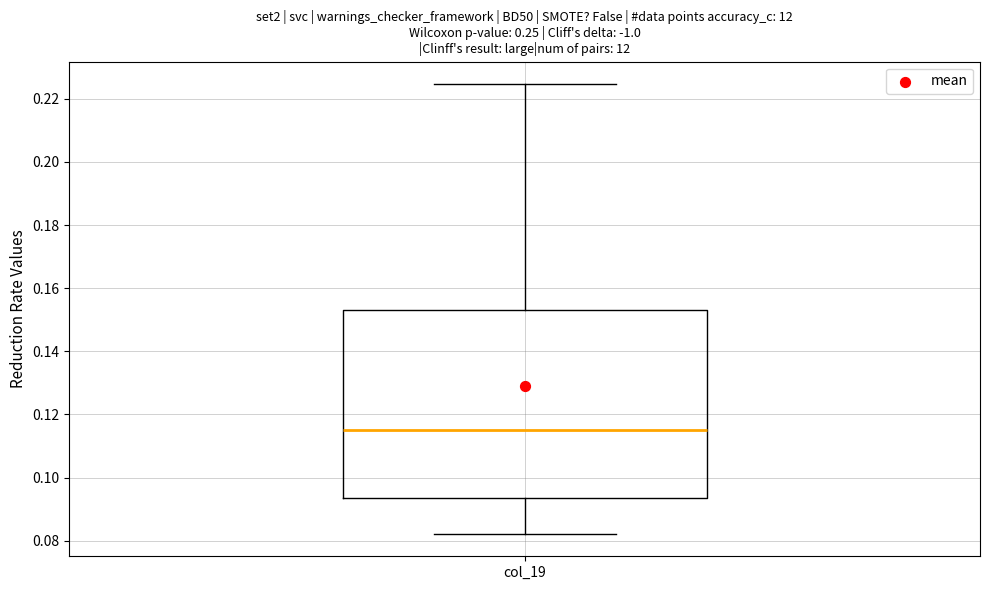

Where is the upper edge of the box for col_19 on the y-axis? The values are not printed on the chart, so give them approximately, as read against the axis.

0.154